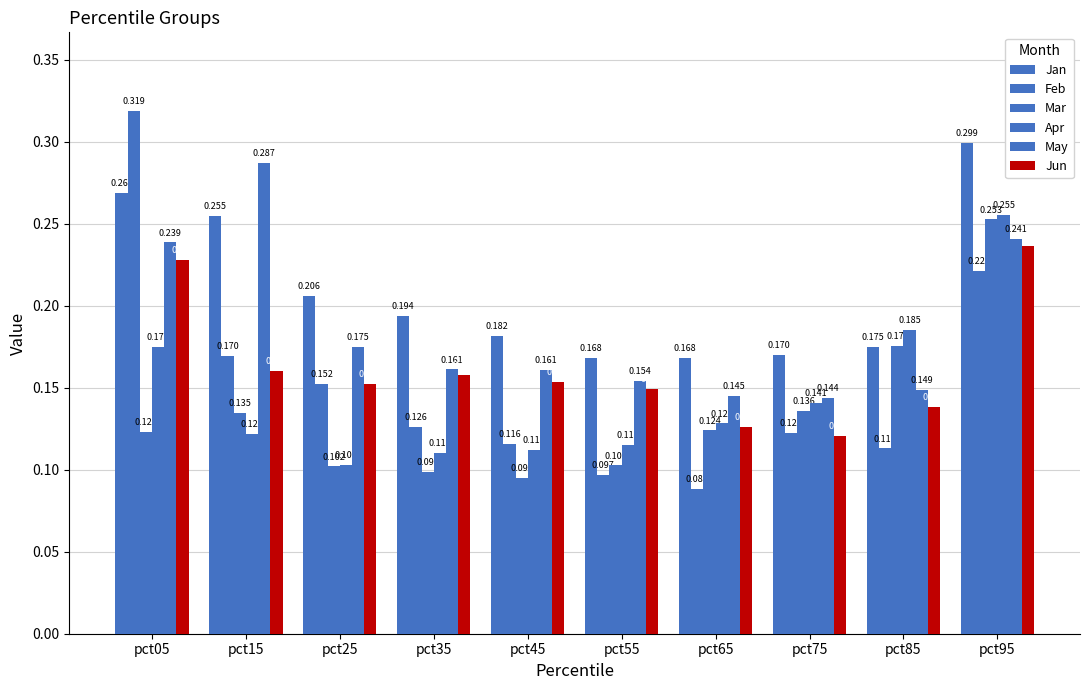

What is the highest value of the Jan series?

0.3